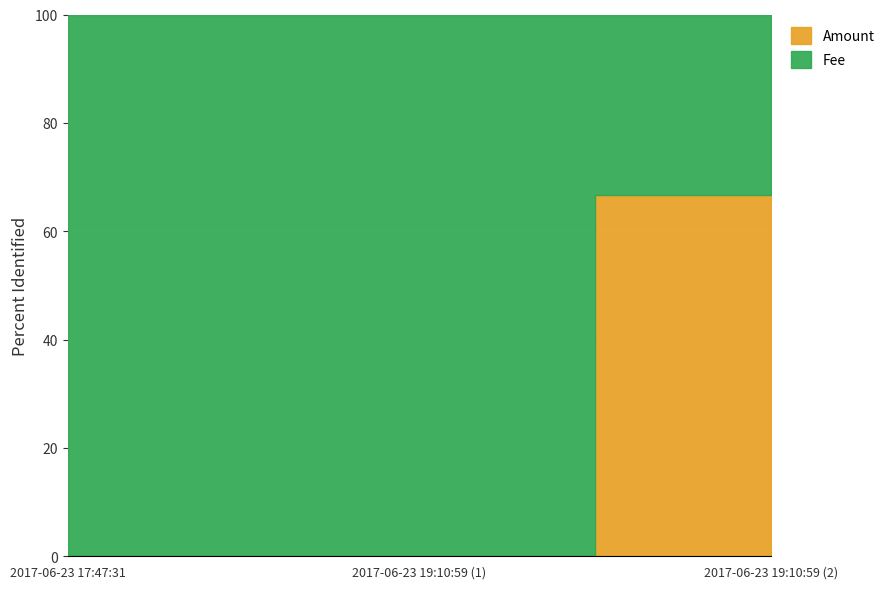

What is the average value of the Amount series?

1